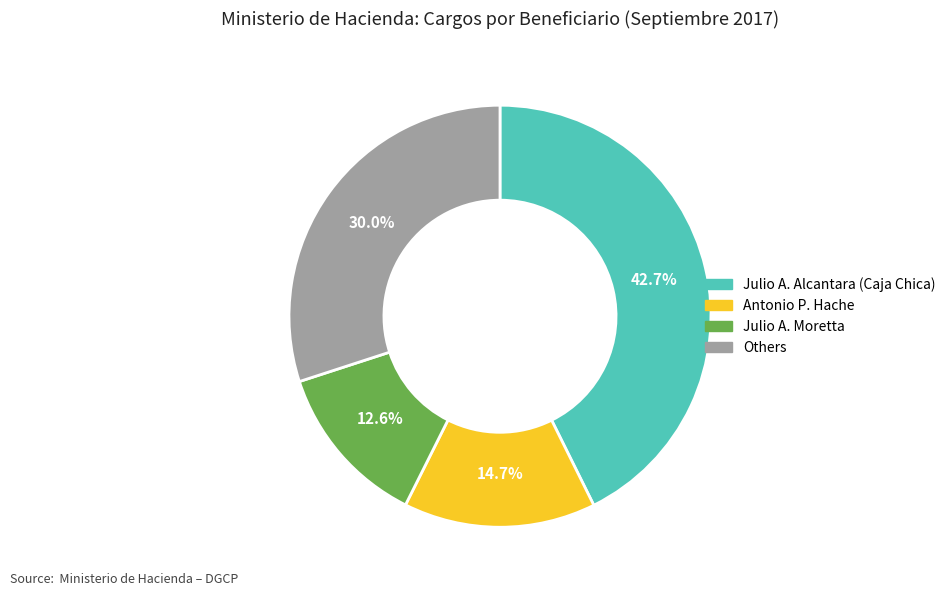

Is there a majority slice in this chart?

No